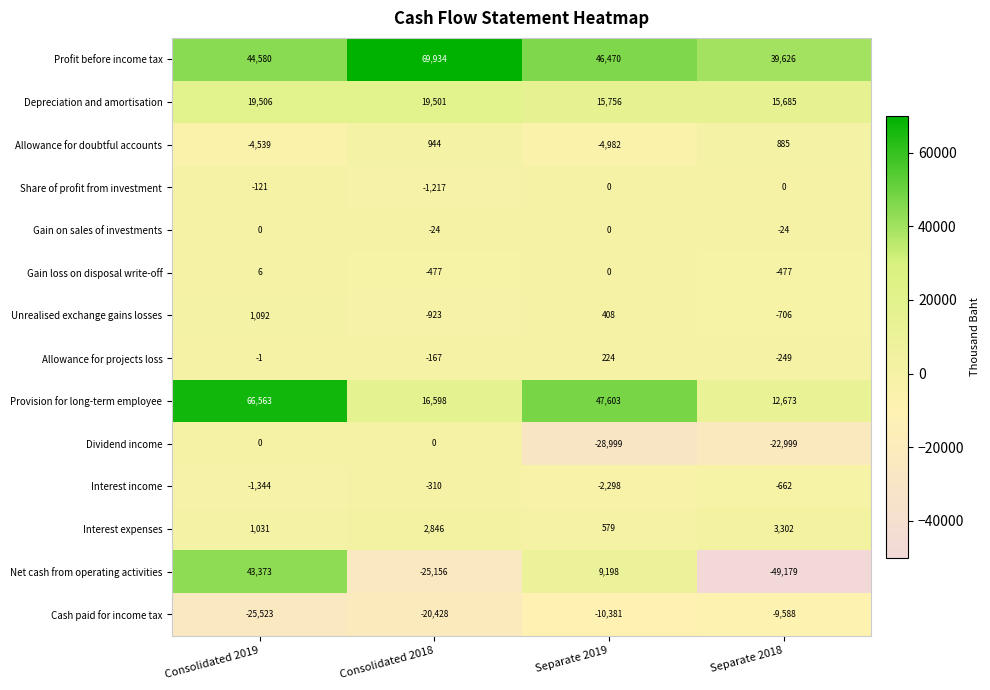

How many negative values does the Dividend income series have?

2